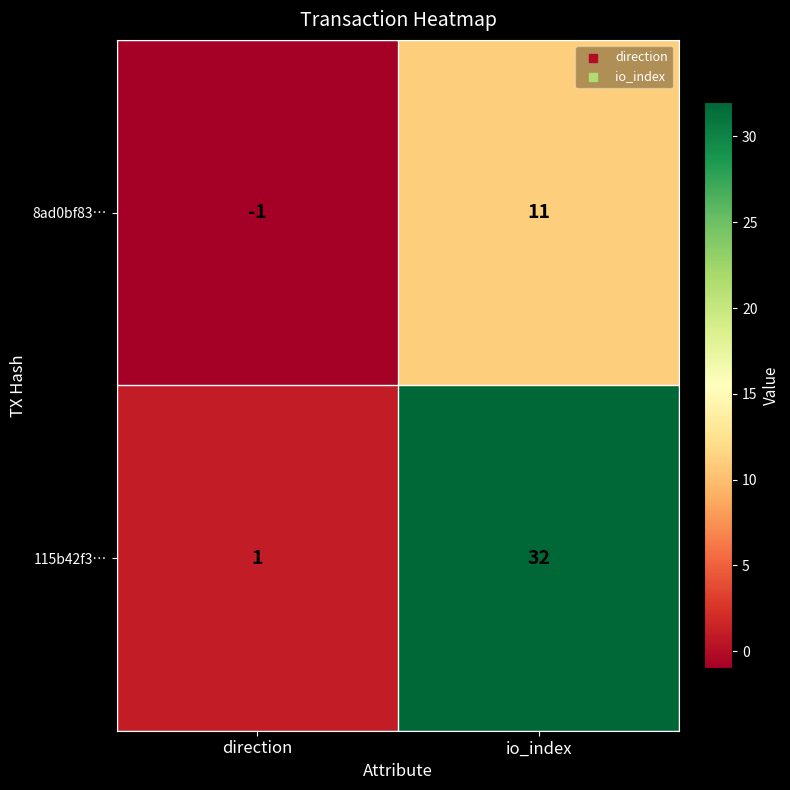

Which series has the widest spread of values?

115b42f3…